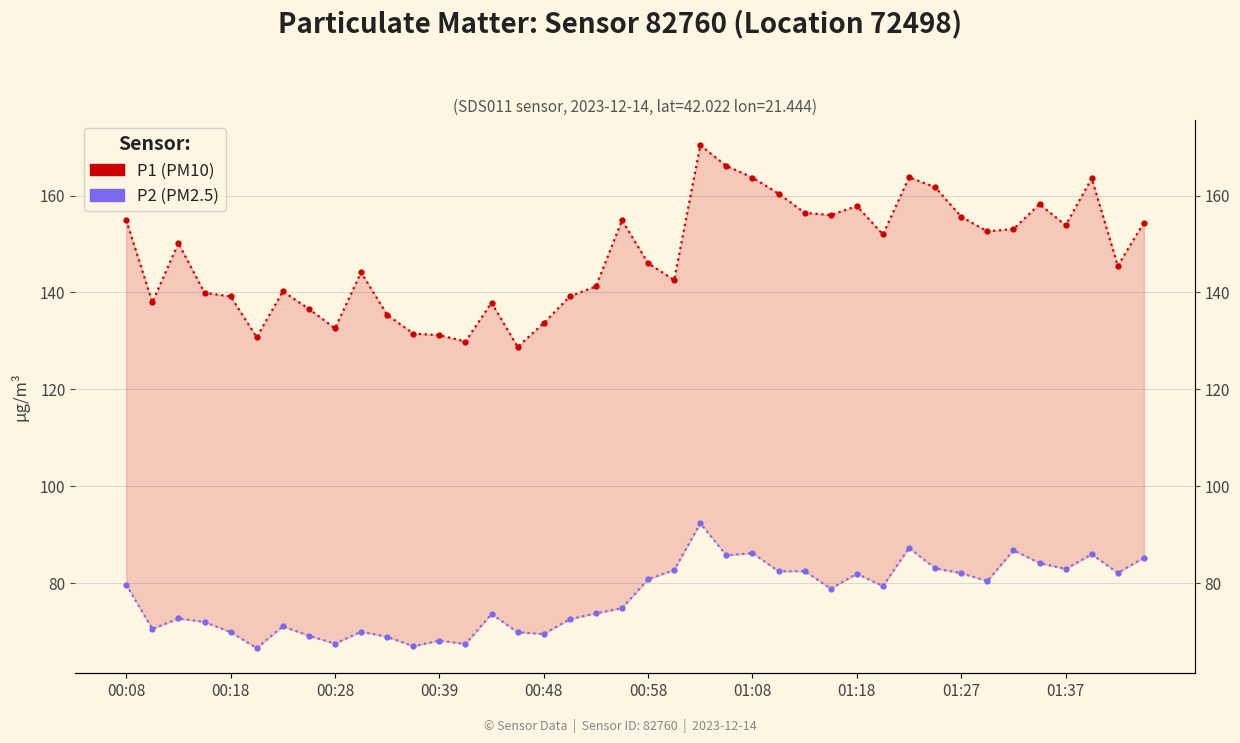

What is the sum of all P2 (PM2.5) values?

3088.2